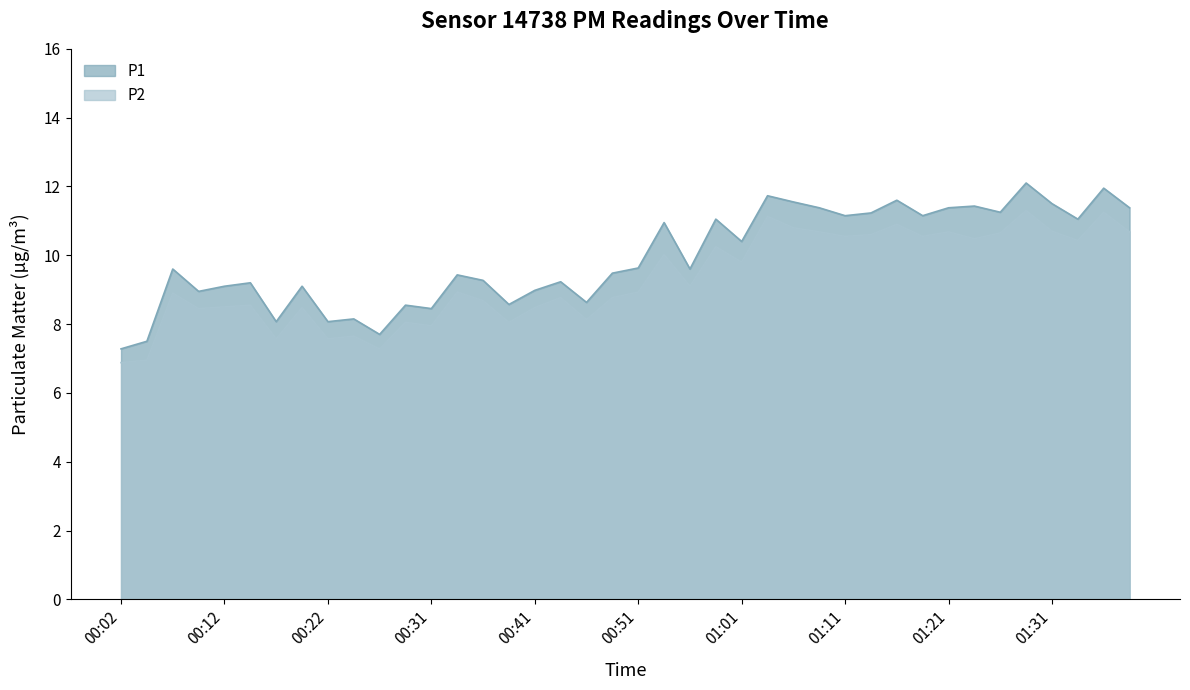

True or false: P2 and P1 intersect in this chart.

False